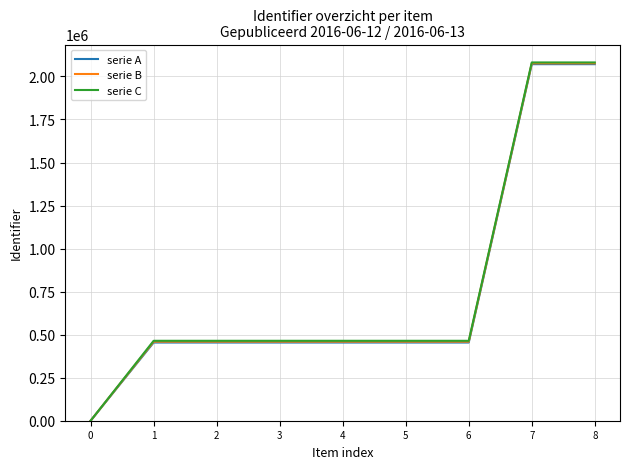

What is the maximum value for serie A?

2071417